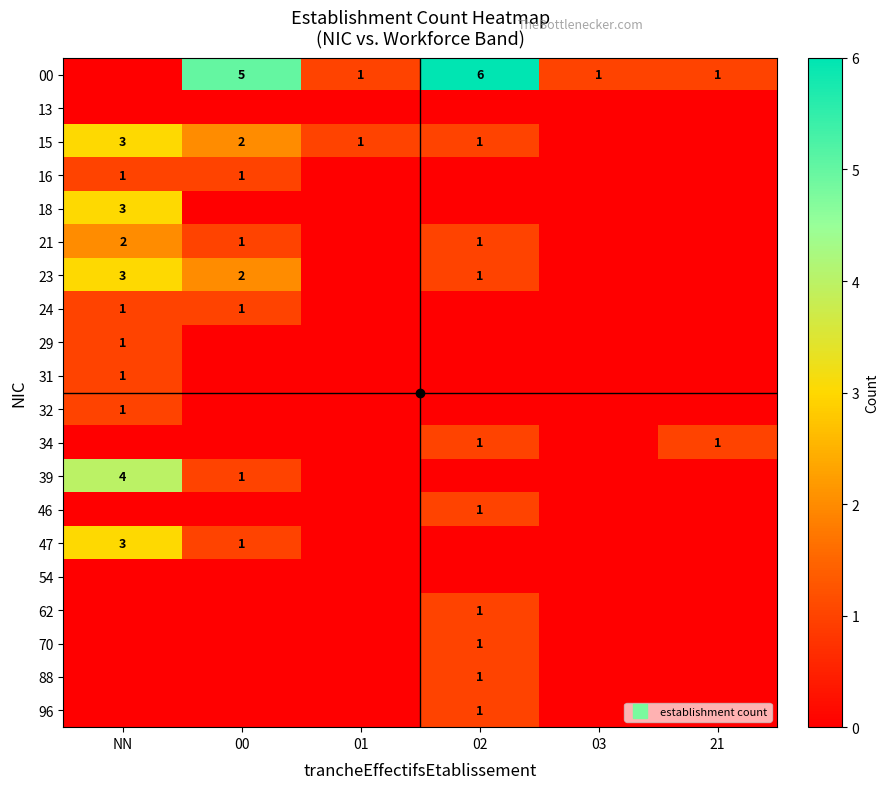

What is the maximum value shown in the chart?

6